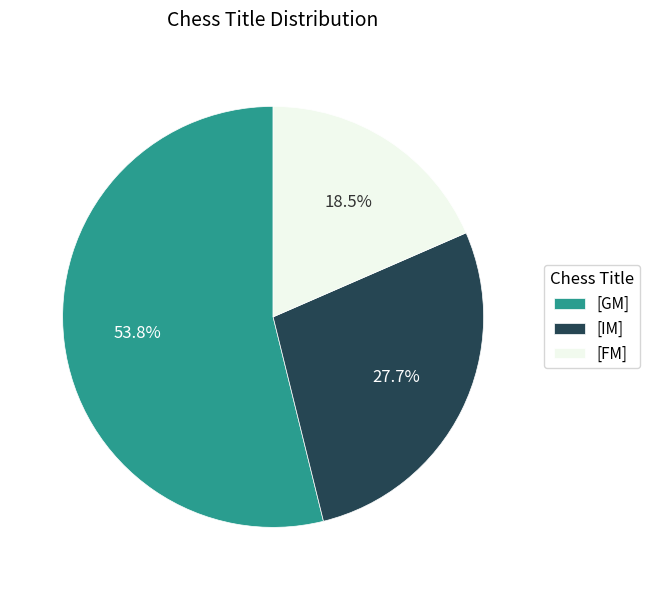

Rank the categories by value from lowest to highest.

[FM], [IM], [GM]